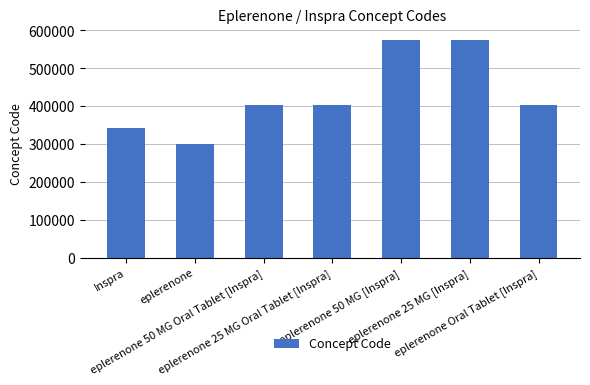

What is the change in value from Inspra to eplerenone 50 MG [Inspra]?

+233827